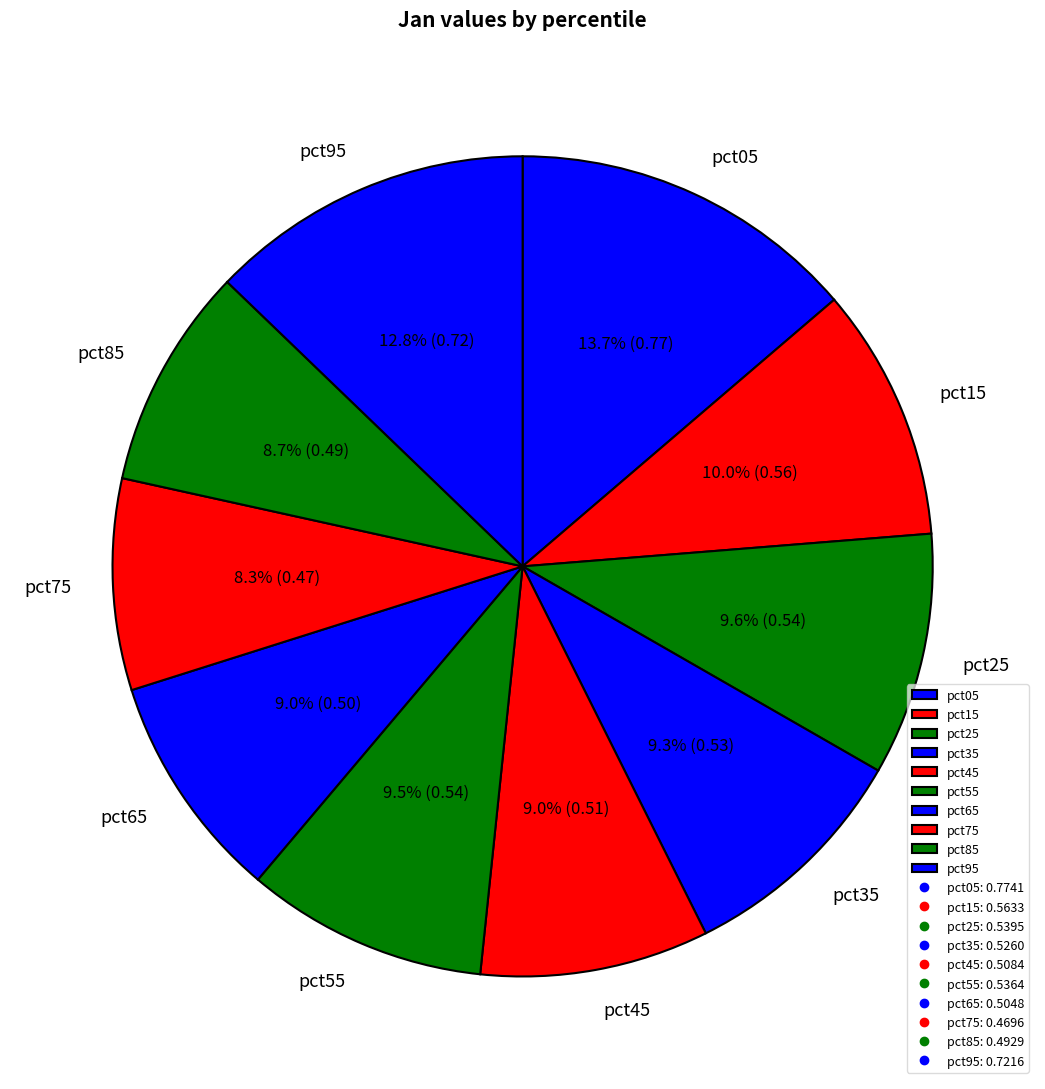

Does pct45 represent more than half of the total?

No